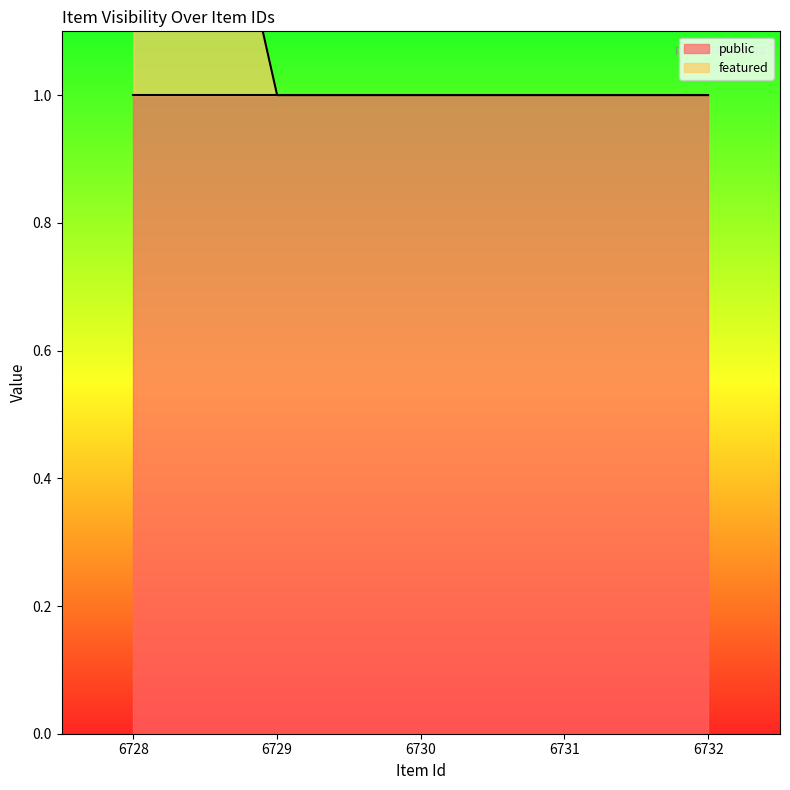

Approximately how many times larger is the value at 6728 compared to 6732?

2.0